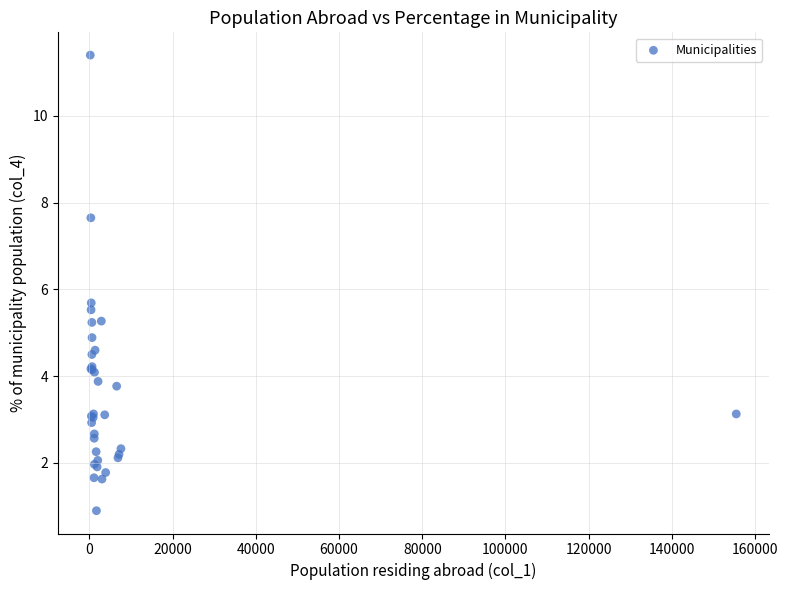

What Y value in the scatter plot is closest to 6?

5.7